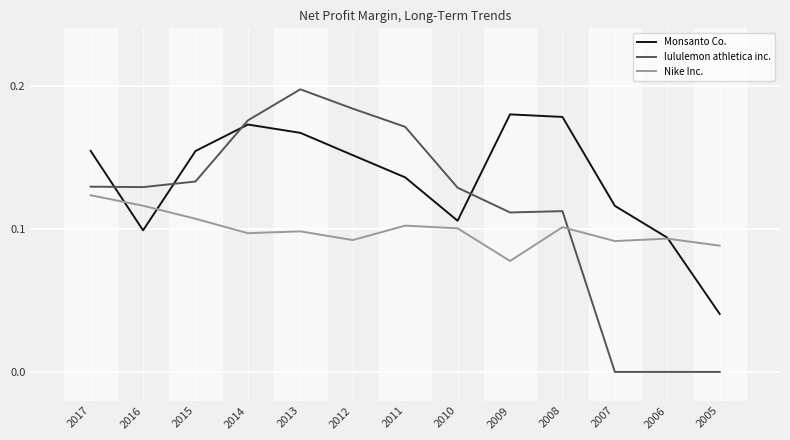

Which category has the lowest value in the Monsanto Co. series?

2005